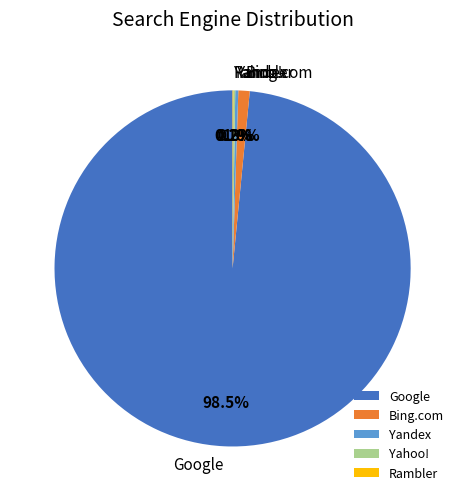

Is there a majority slice in this chart?

Yes